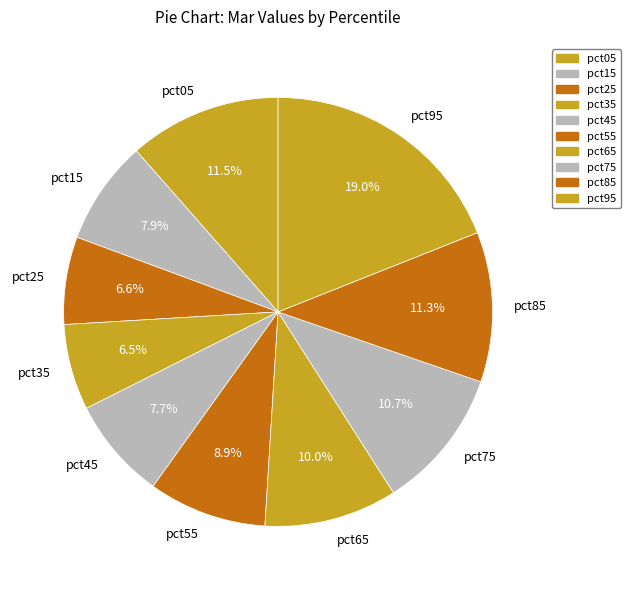

Count the number of slices in the pie.

10